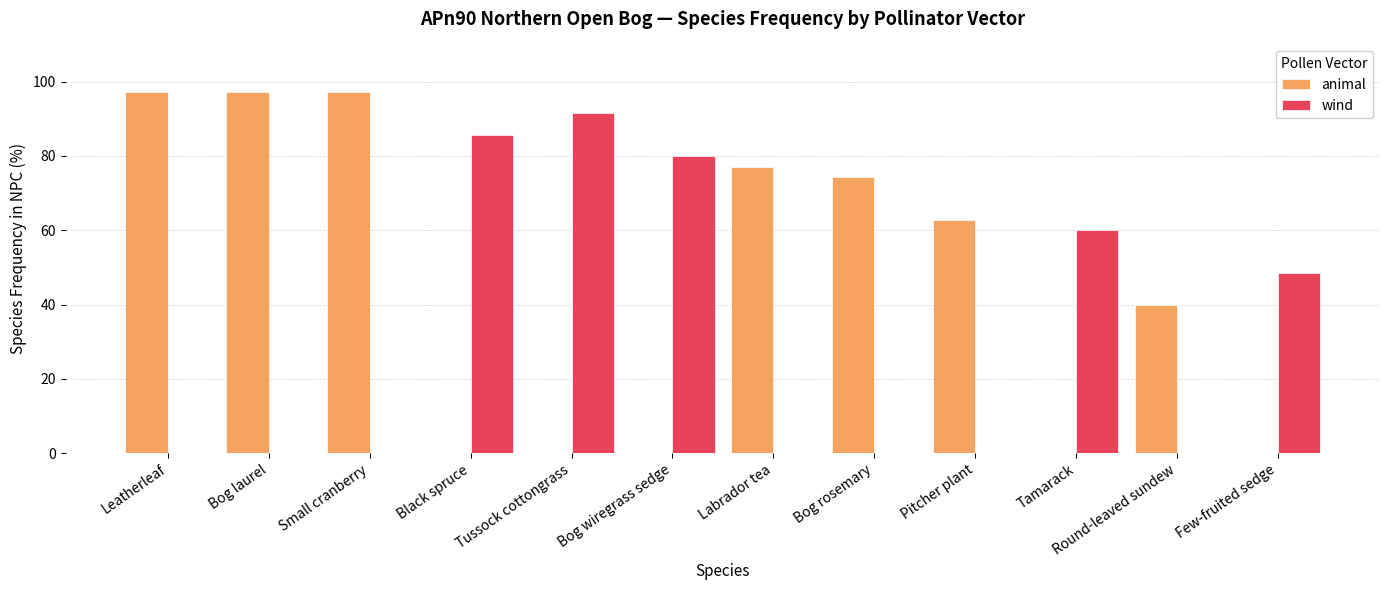

The value of animal at Labrador tea is 47.0. True or false?

False